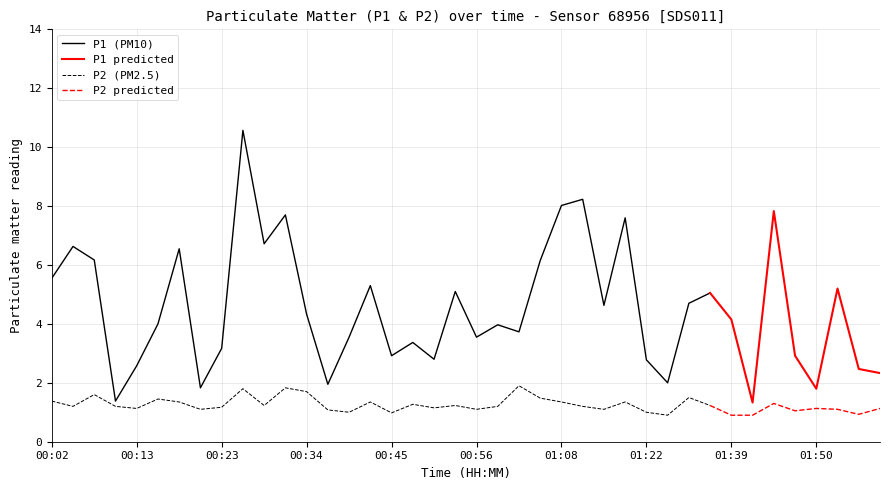

True or false: P2 and P1 intersect in this chart.

False